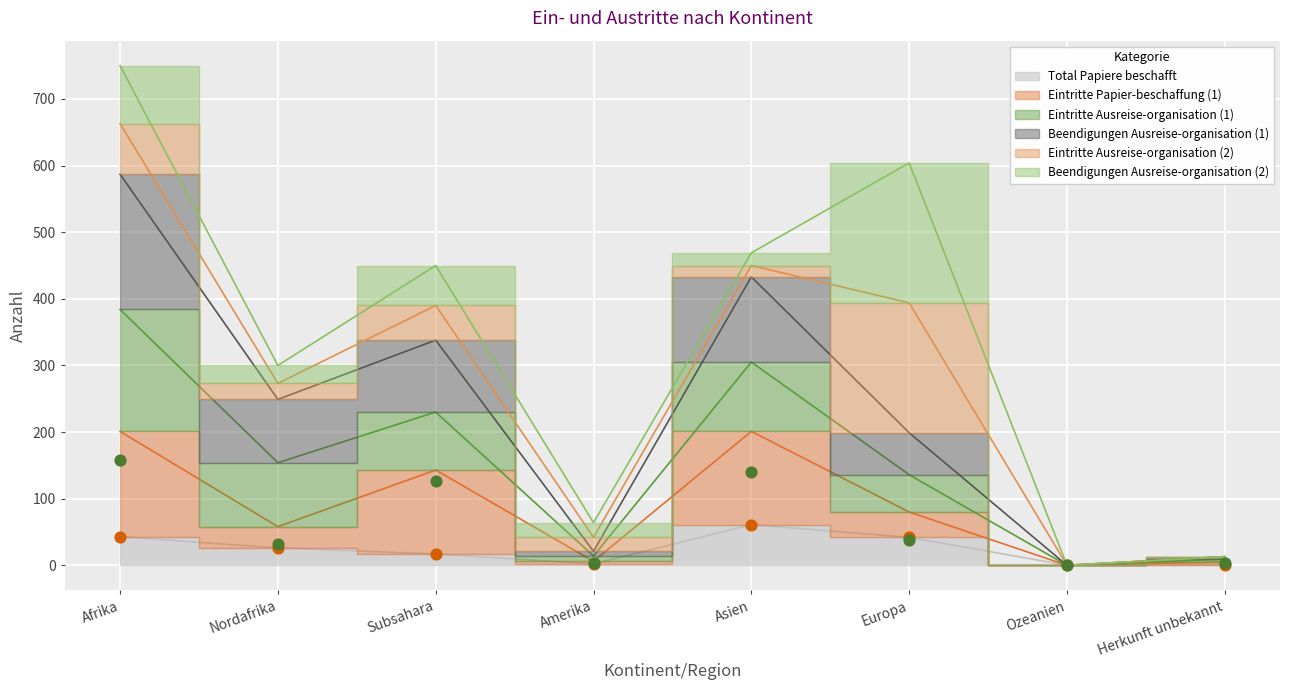

Which series reaches the minimum Y coordinate?

Total Papiere beschafft